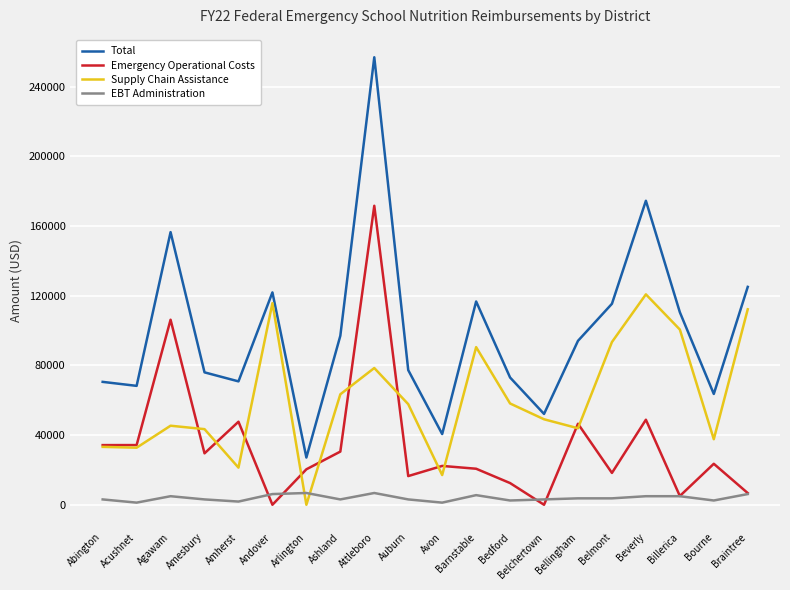

What is the maximum value shown in the chart?

256802.1